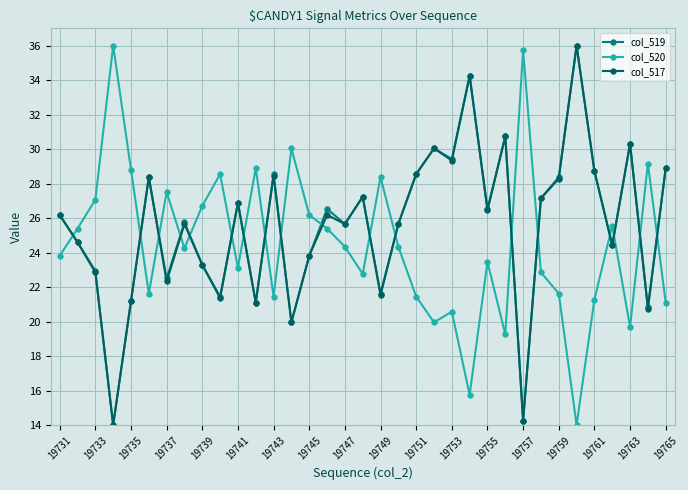

True or false: col_520 and col_517 intersect in this chart.

True